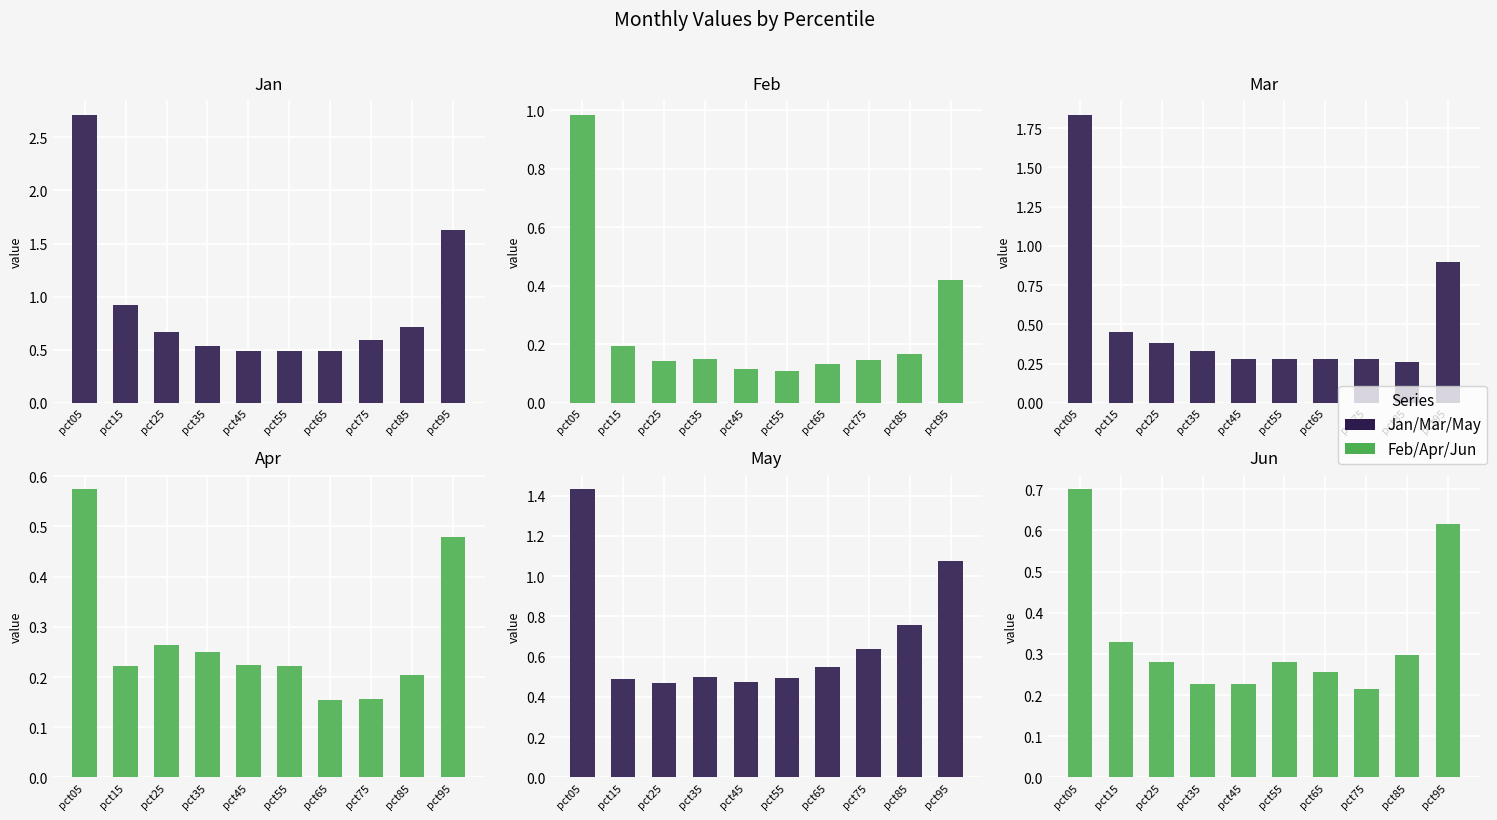

Is the value of Jan at pct75 greater than the value of Apr at pct35?

Yes